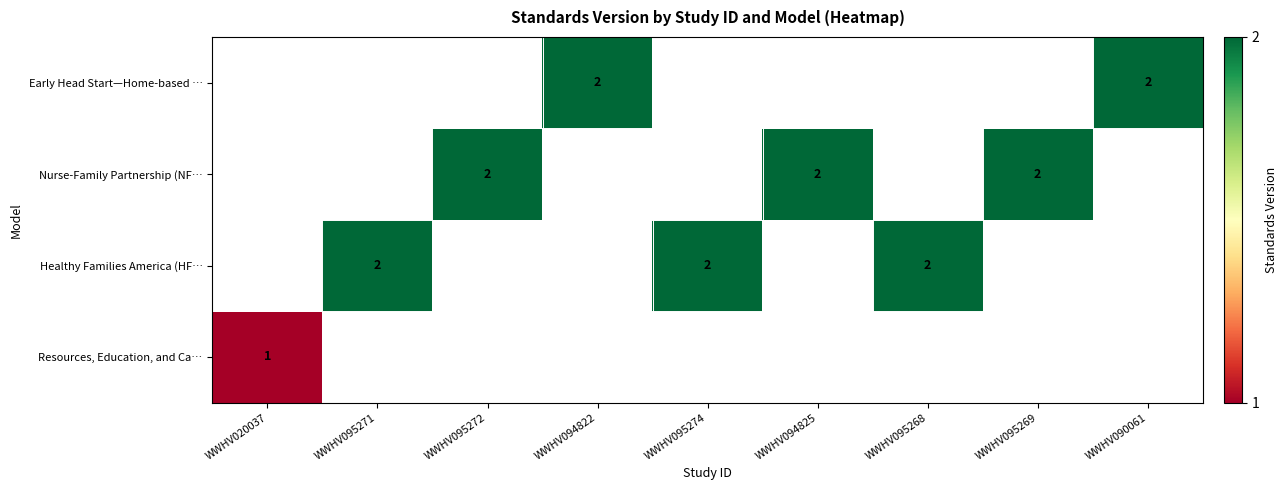

Is it true that Nurse-Family Partnership (NF… equals 0 at WWHV095269?

False